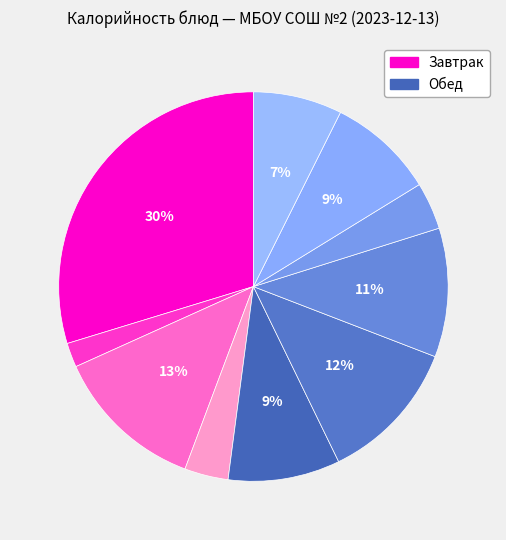

How many slices are in this pie chart?

10